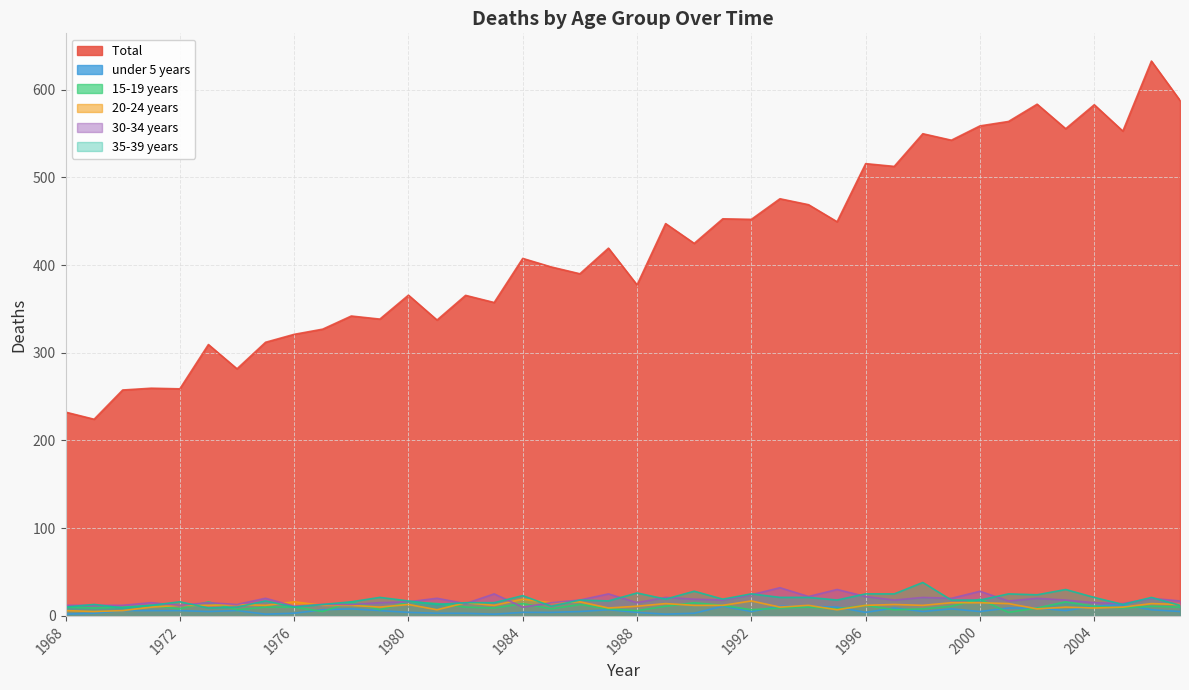

Which category has the highest value in the 35-39 years  series?

1998